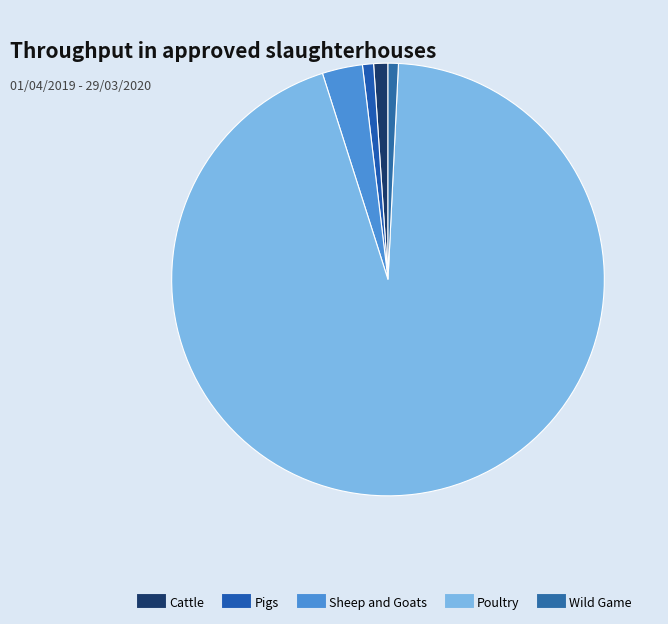

What percentage is the Poultry slice, to the nearest percent?

94%